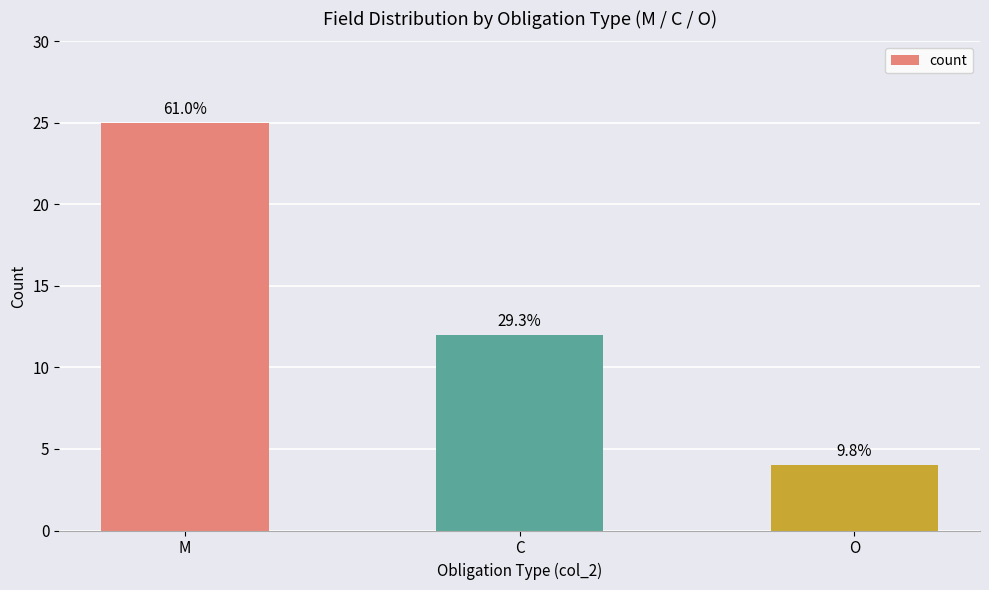

What is the maximum value shown in the chart?

25